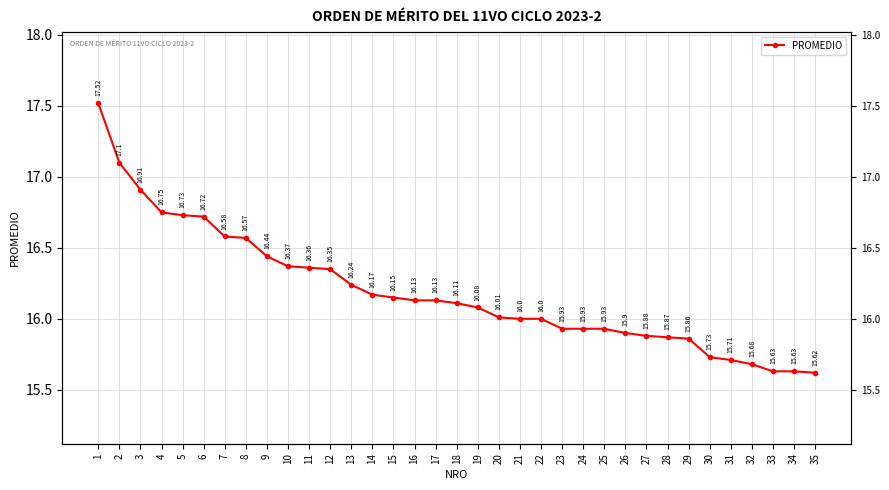

Where is the data nearest to the value 16?

21